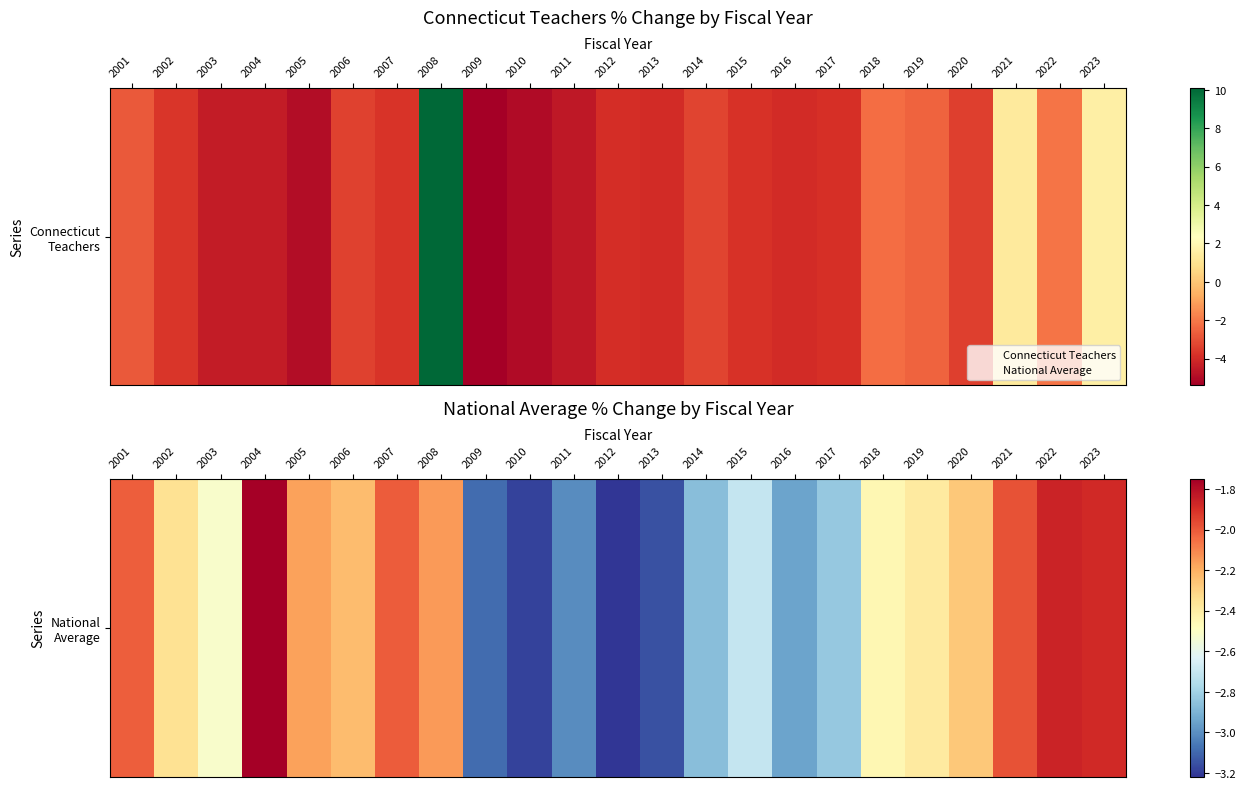

Which has a higher value, 2016 or 2002?

2002